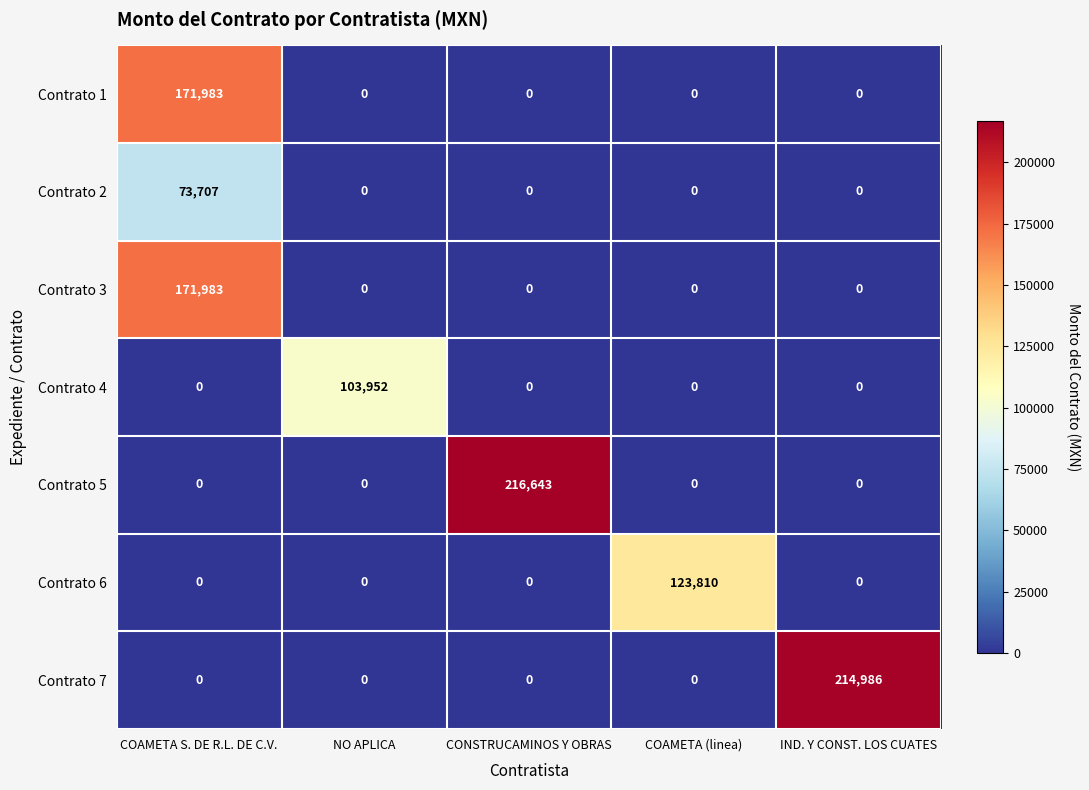

Which series has the largest total across all categories?

Contrato 5